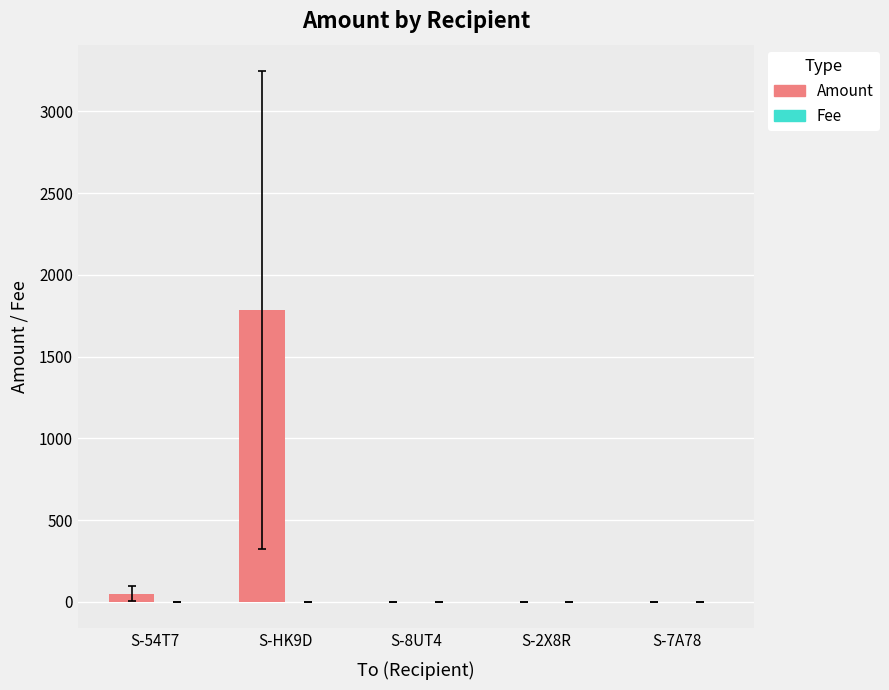

Which series changed the most between S-HK9D and S-2X8R?

Amount